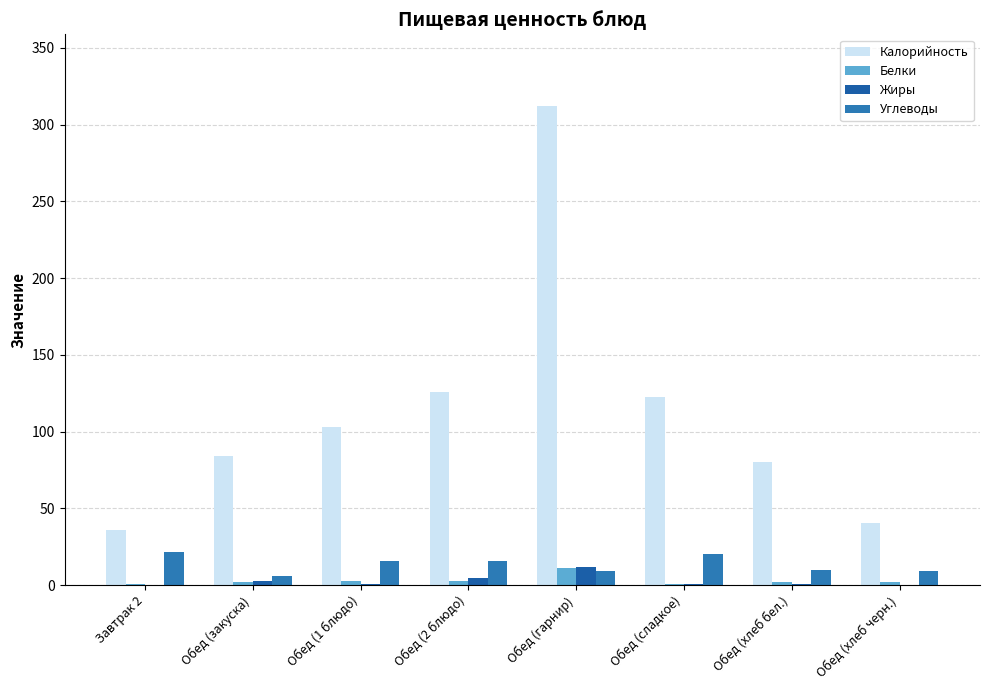

At which category does the chart reach its minimum across all series?

Завтрак 2